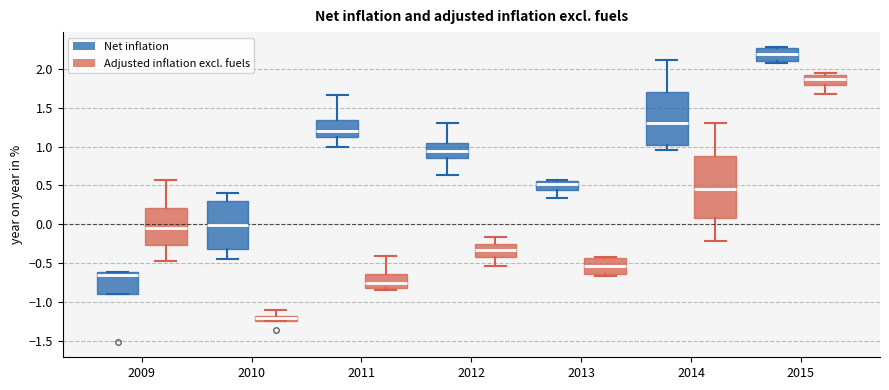

Which box has the lowest median line?

2010 (Adjusted inflation excl. fuels)